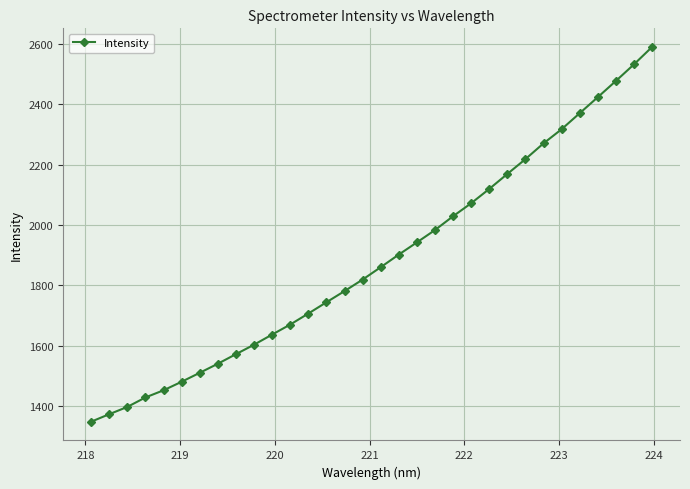

What is the smallest value displayed?

1348.4